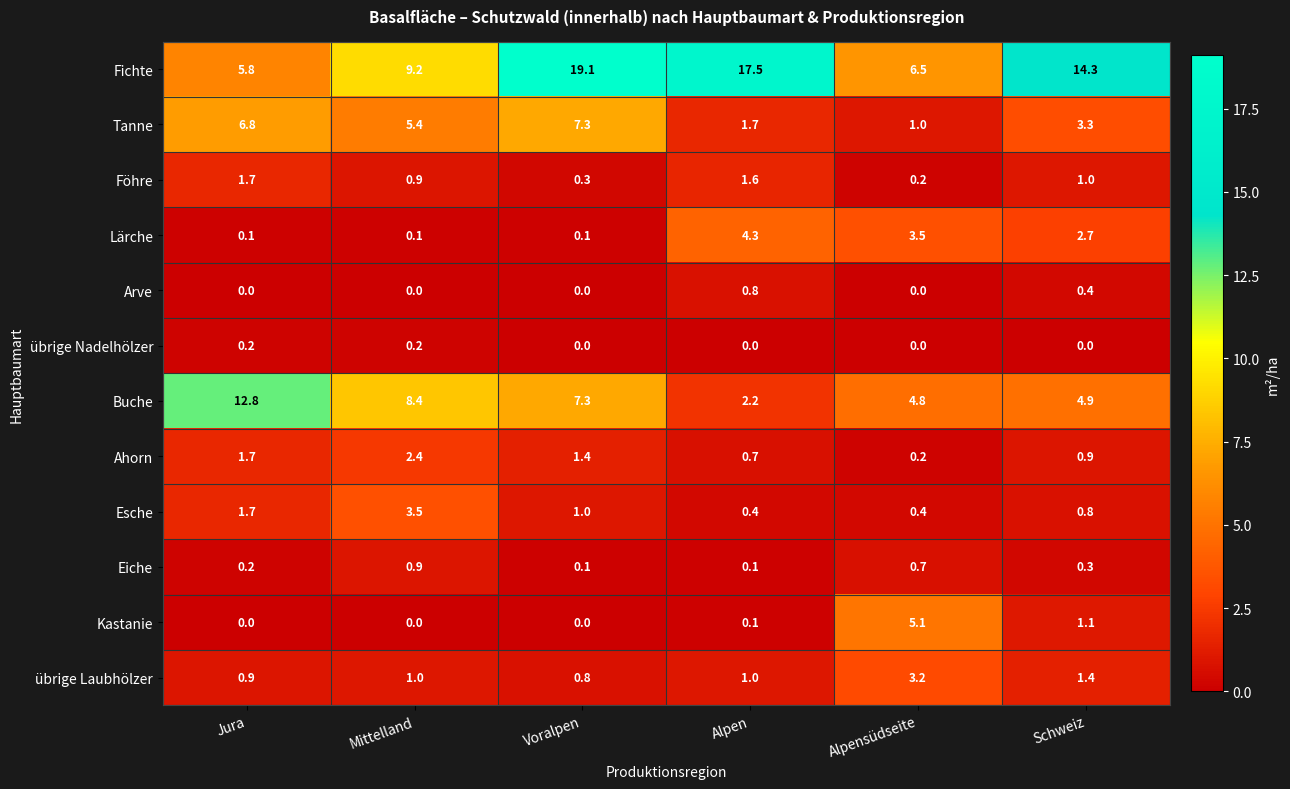

At which category does the chart reach its peak across all series?

Voralpen